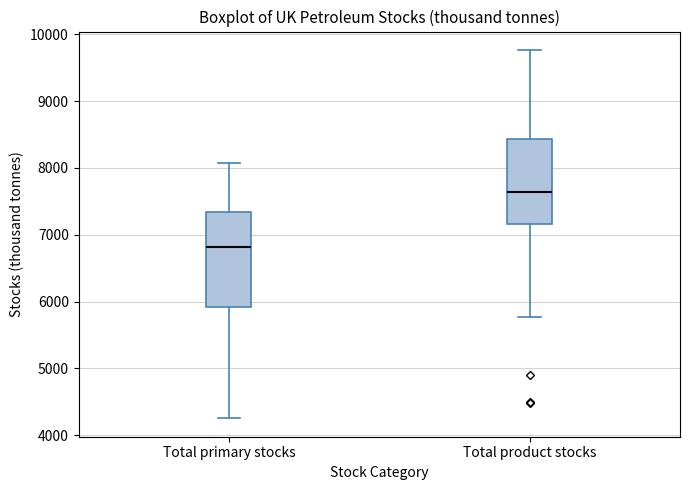

Which box's median line is the highest?

Total product stocks